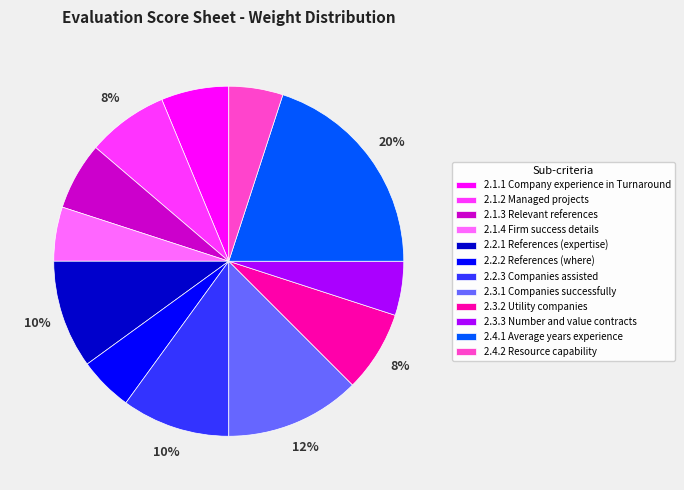

True or false: 2.4.1 Average years experience accounts for 20% of the total.

True